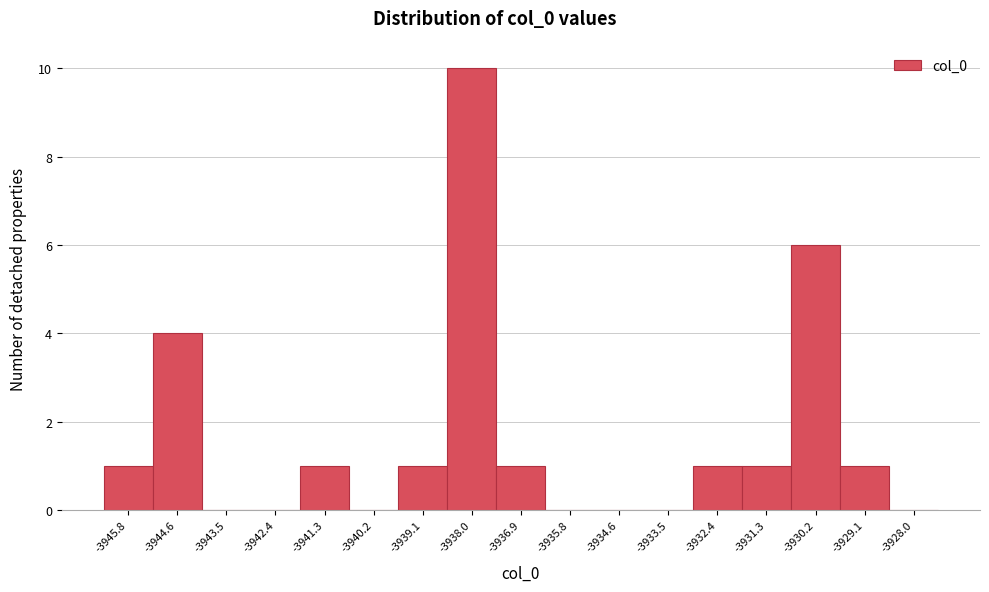

Which range on the x-axis has the tallest bar?

-3938.6 to -3937.4